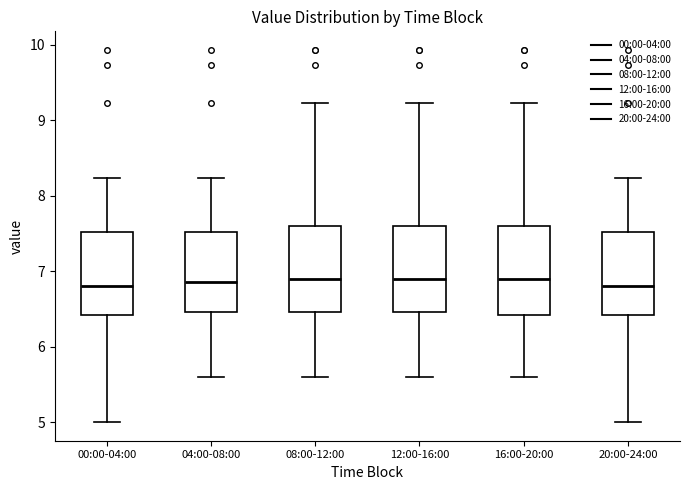

Where does the upper whisker of the box for 20:00-24:00 end on the y-axis? The values are not printed on the chart, so give them approximately, as read against the axis.

8.2